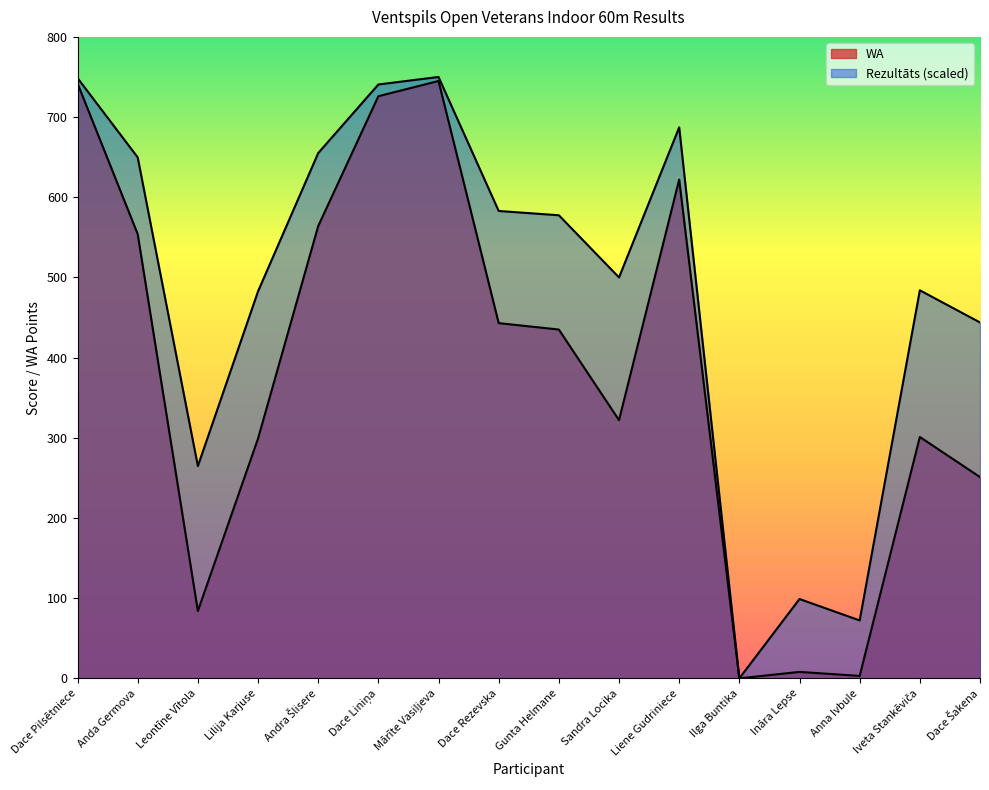

What is the difference between the highest and lowest values at Dace Šakena?

192.9